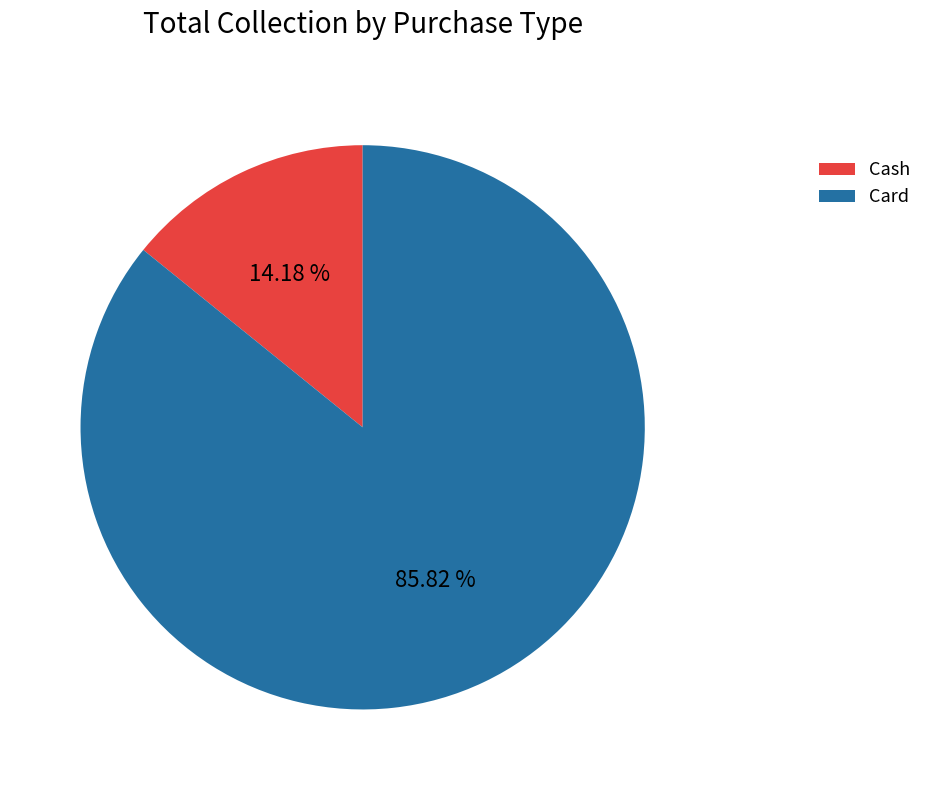

How many segments does this pie chart have?

2